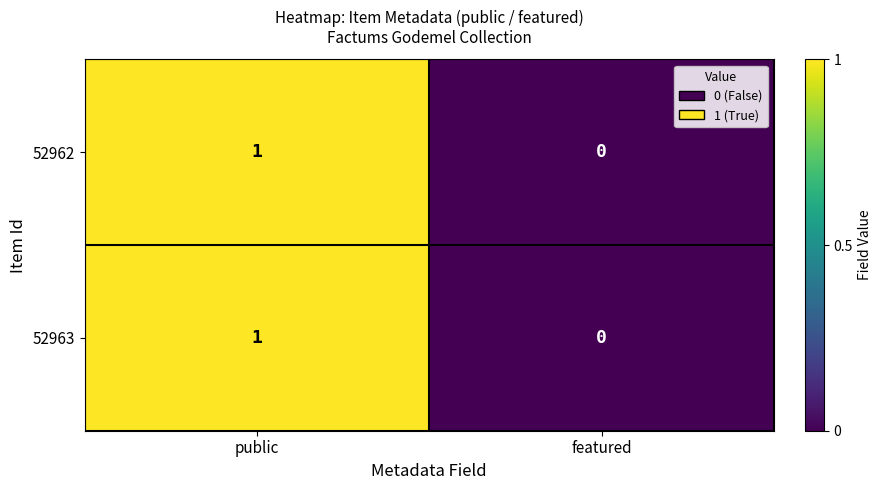

Is it true that 52963 equals 0 at public?

False